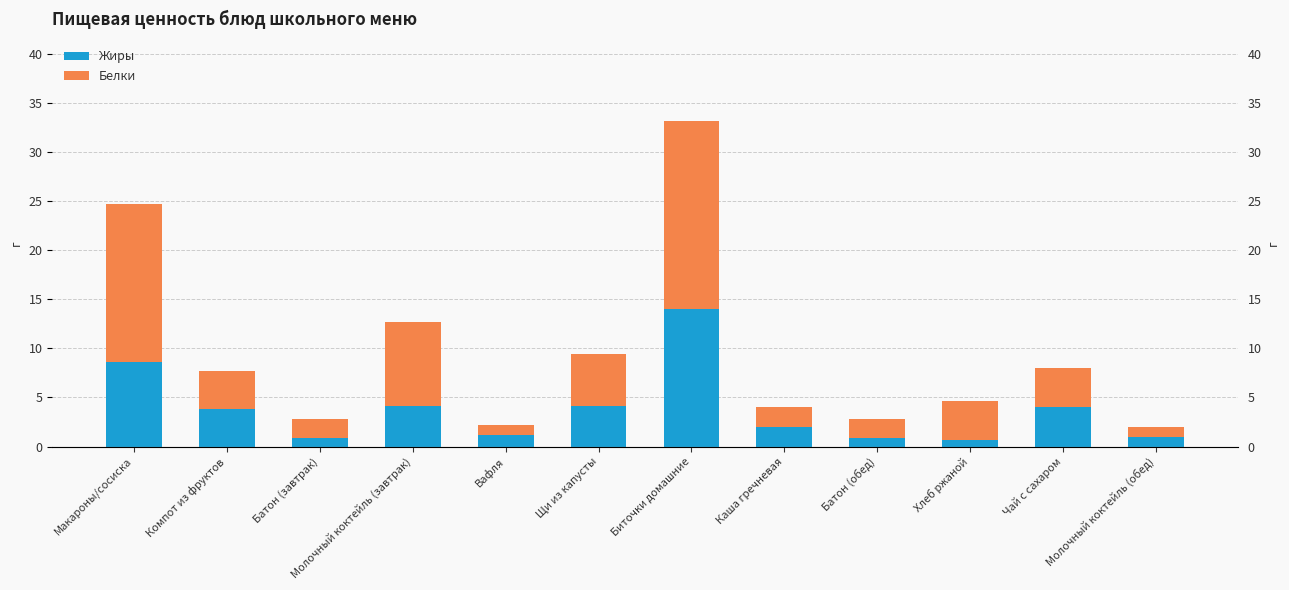

What is the difference between the second highest and minimum values in the Жиры series?

8.0